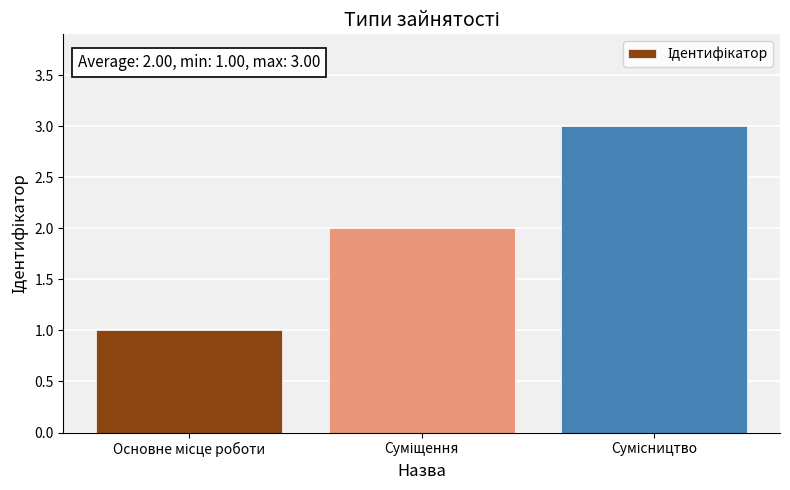

What is the minimum value shown in the chart?

1